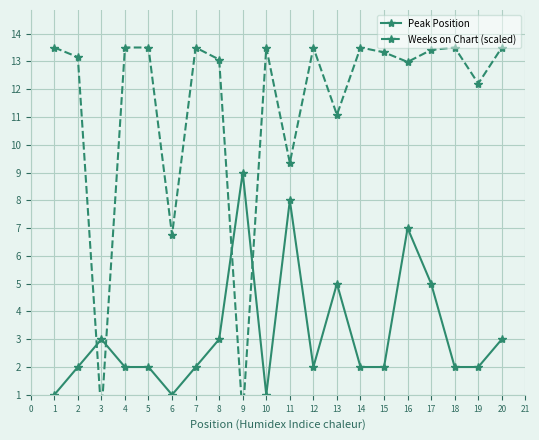

What is the approximate value of Peak Position at 11?

8